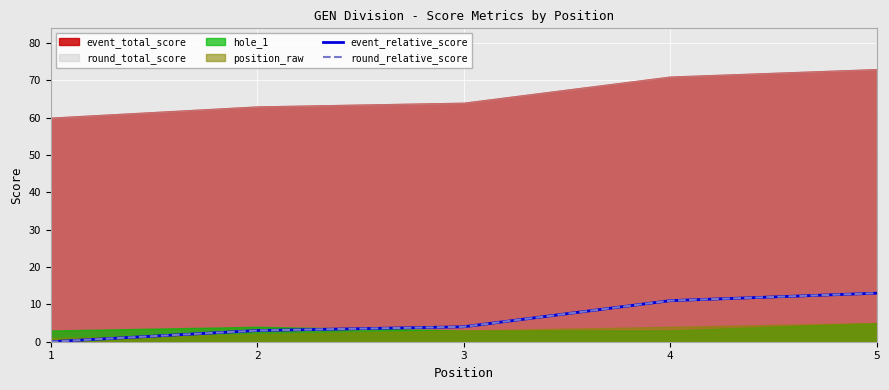

What is the average value of the event_relative_score series?

6